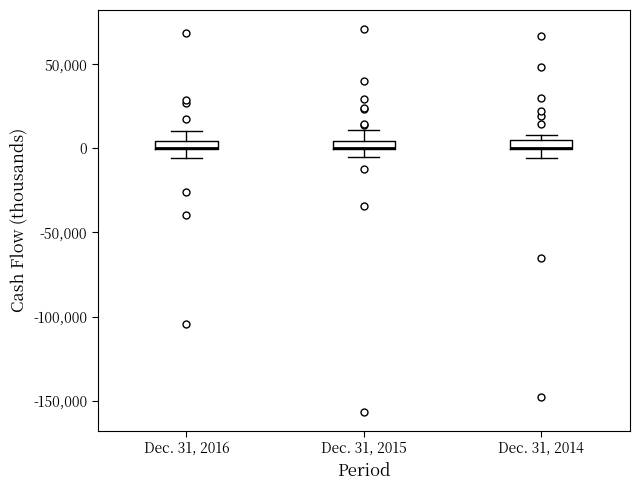

Where does the lower whisker of the box for Dec. 31, 2016 end on the y-axis? The values are not printed on the chart, so give them approximately, as read against the axis.

-5000